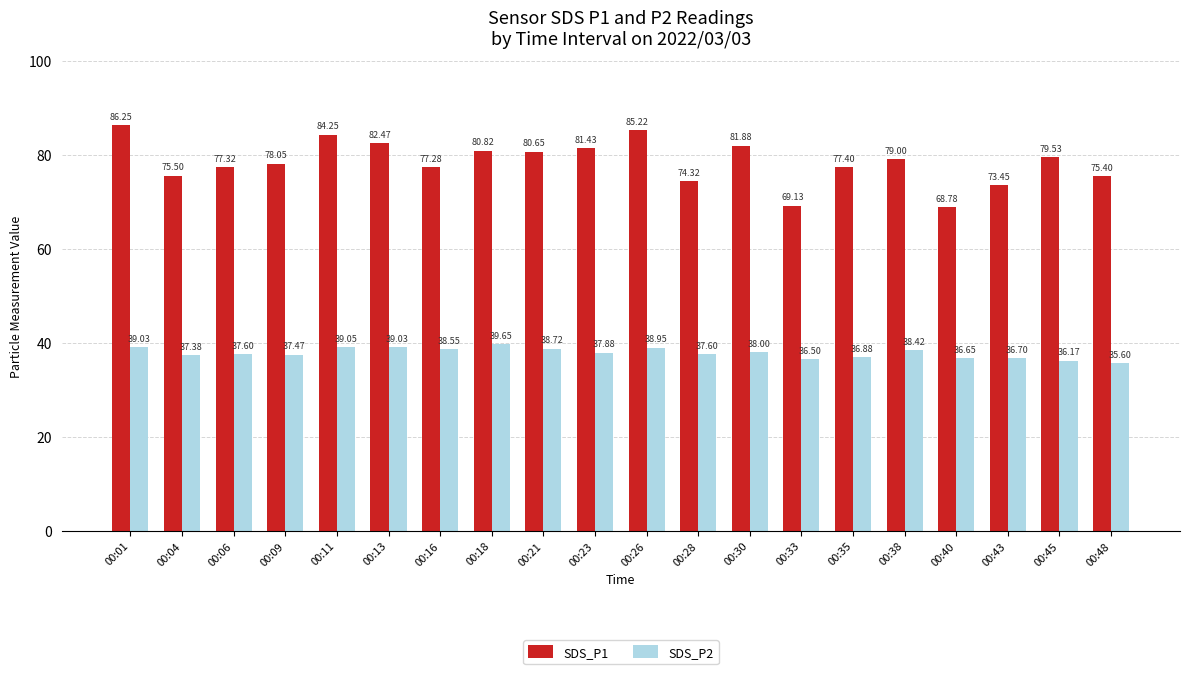

The SDS_P1 series shows 122.0 at 00:35. True or false?

False